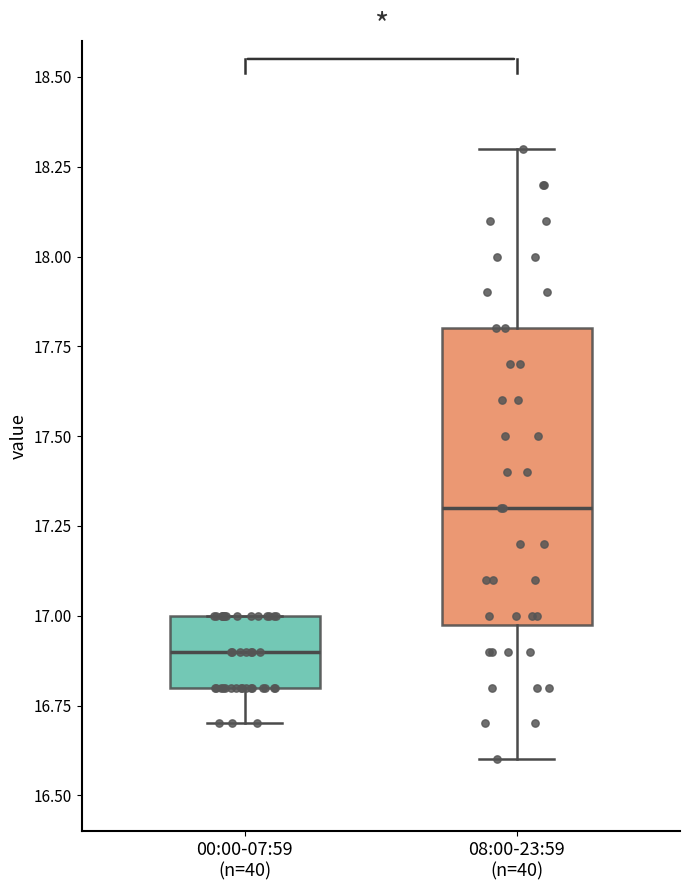

Reading left to right, read every box against the y-axis: the position of its median line, the range the box covers, and the ends of its whiskers. The values are not printed on the chart, so give them approximately, as read against the axis.

00:00-07:59 (n=40): median 16.9, box 16.8 to 17.0, whiskers 16.7 to 17.0
08:00-23:59 (n=40): median 17.3, box 17.0 to 17.8, whiskers 16.6 to 18.3